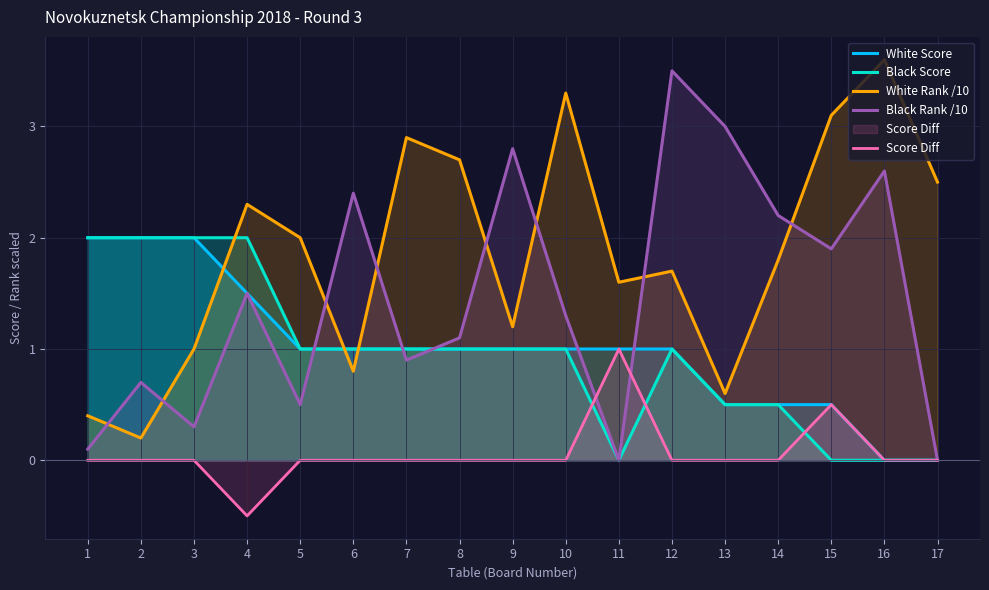

Which series changed the most between 6 and 11?

Black Rank /10